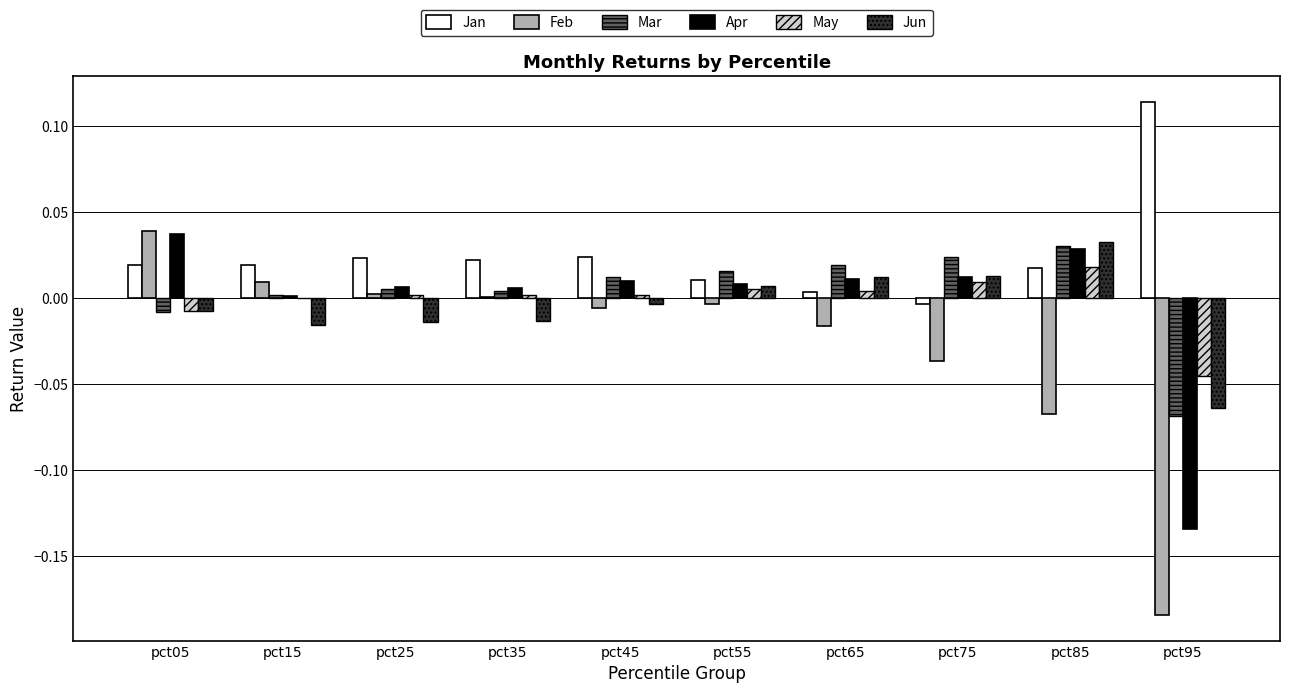

Which series changed the most between pct05 and pct75?

Feb